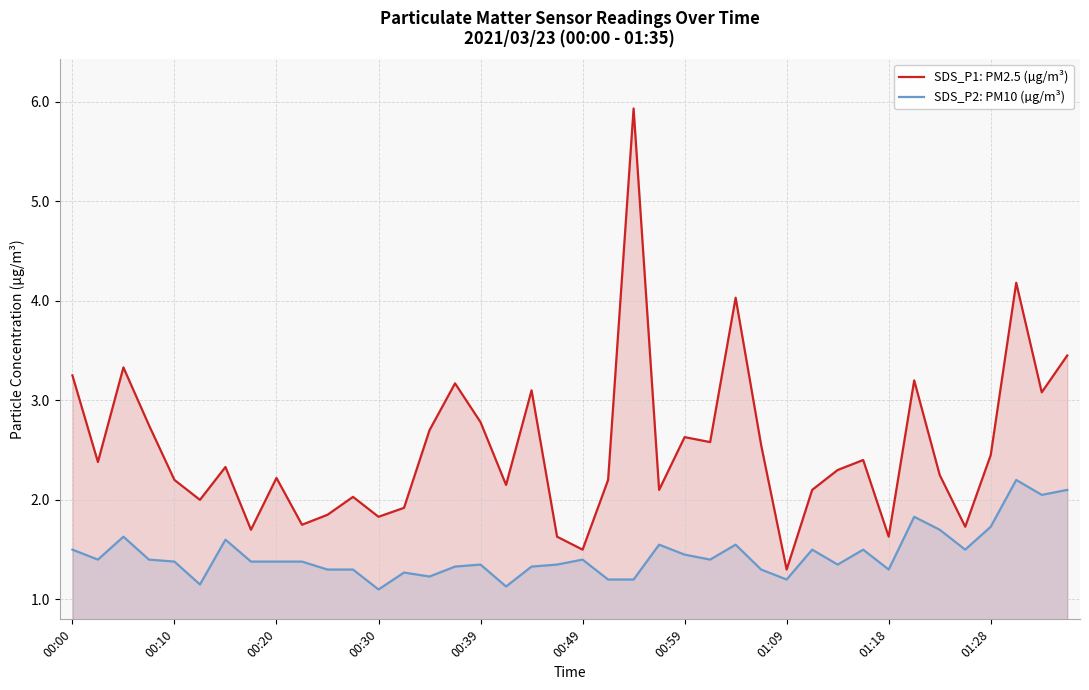

How many lines are shown in the chart?

2